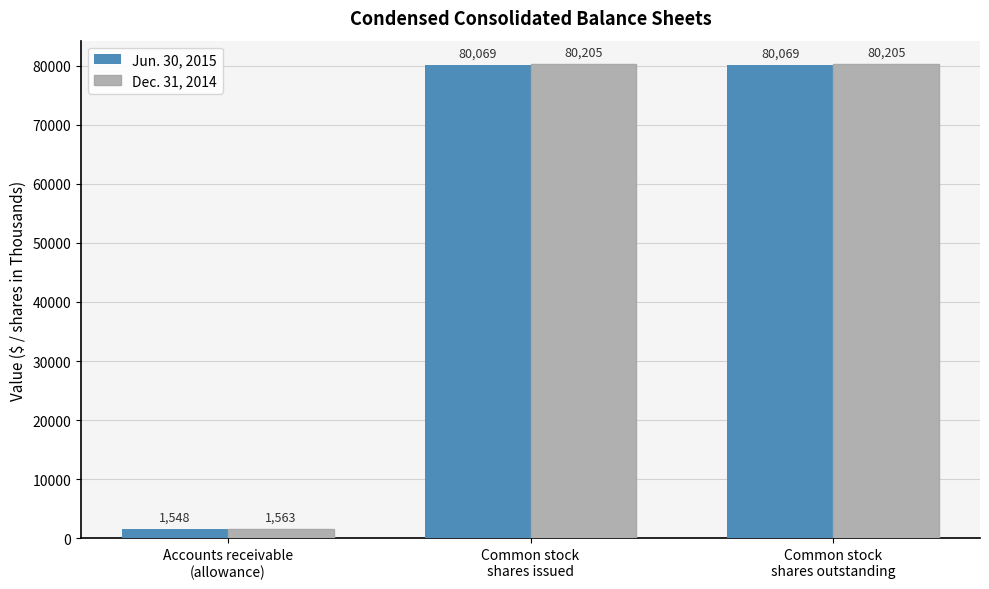

Which series has the largest range (max minus min)?

Dec. 31, 2014